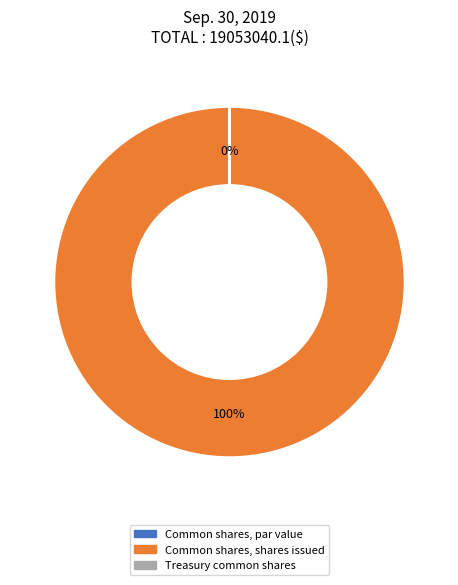

What is the largest slice in the pie chart?

Common shares, shares issued